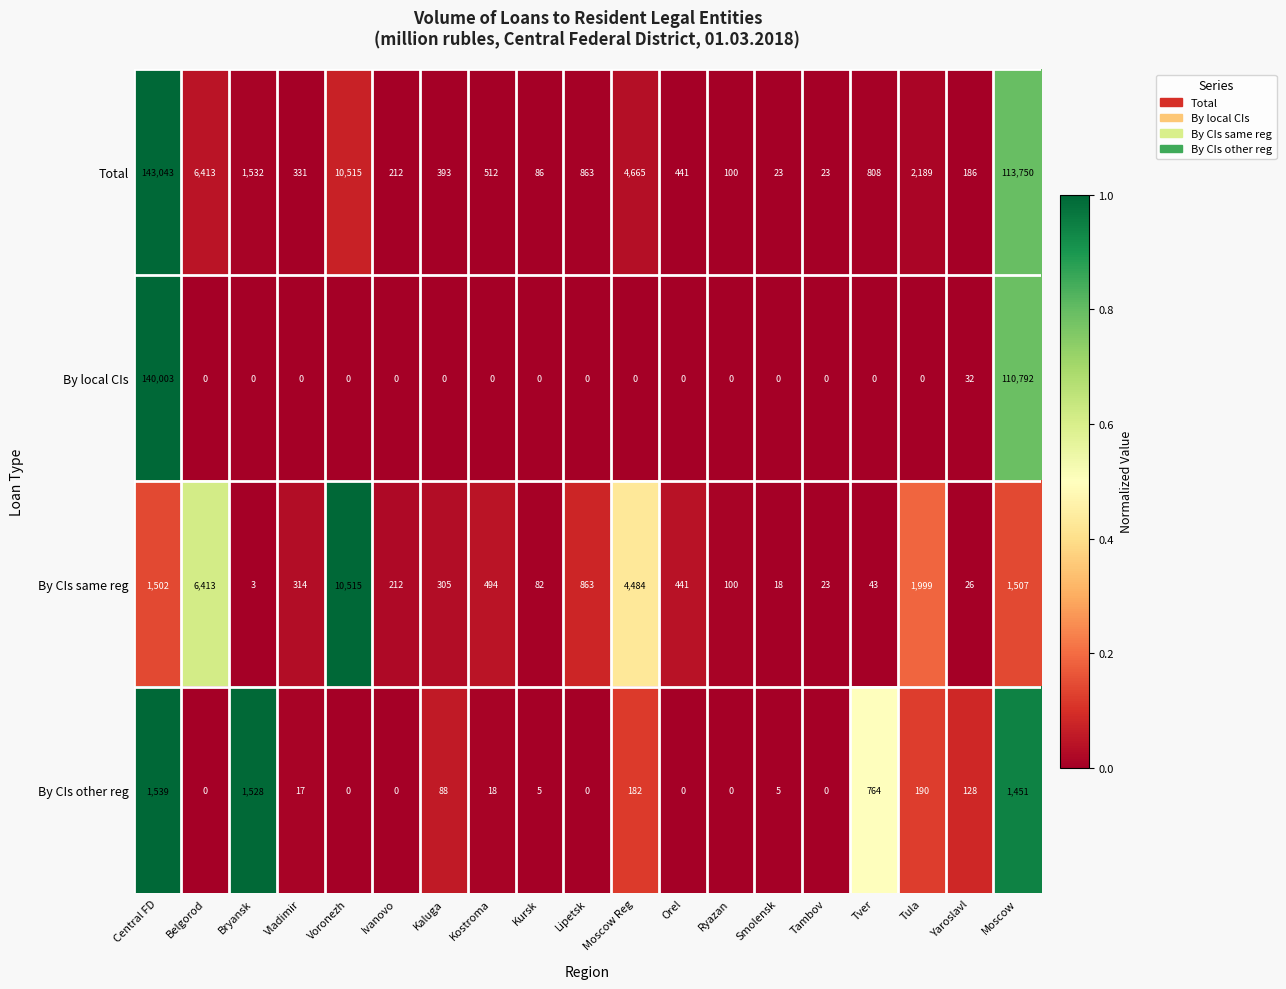

What is the spread (max minus min) of values at Tula?

2189